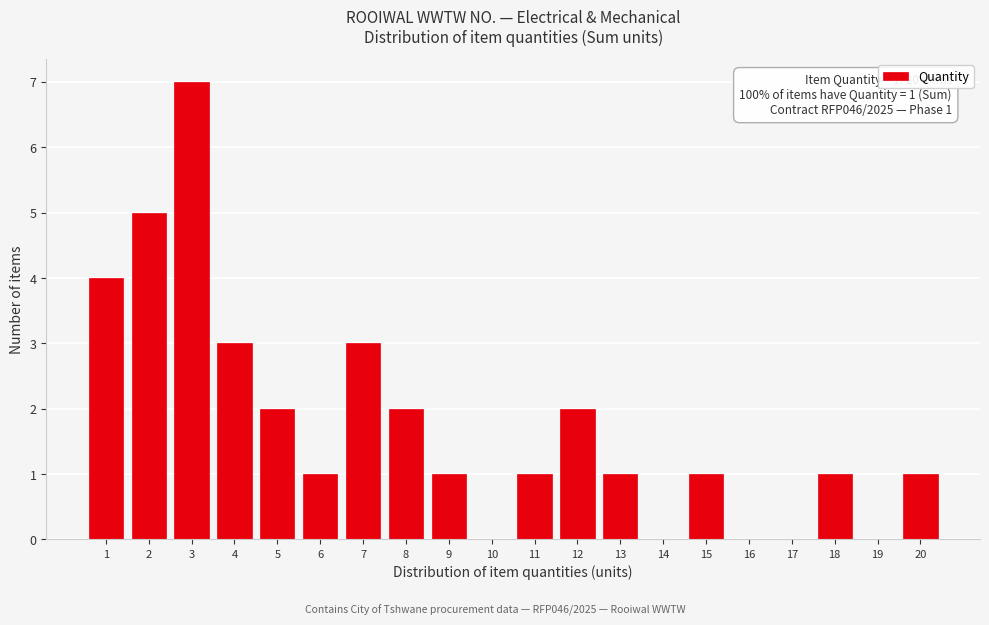

Reading right to left, list all the values displayed in this chart.

20=1	19=0	18=1	17=0	16=0	15=1	14=0	13=1	12=2	11=1	10=0	9=1	8=2	7=3	6=1	5=2	4=3	3=7	2=5	1=4